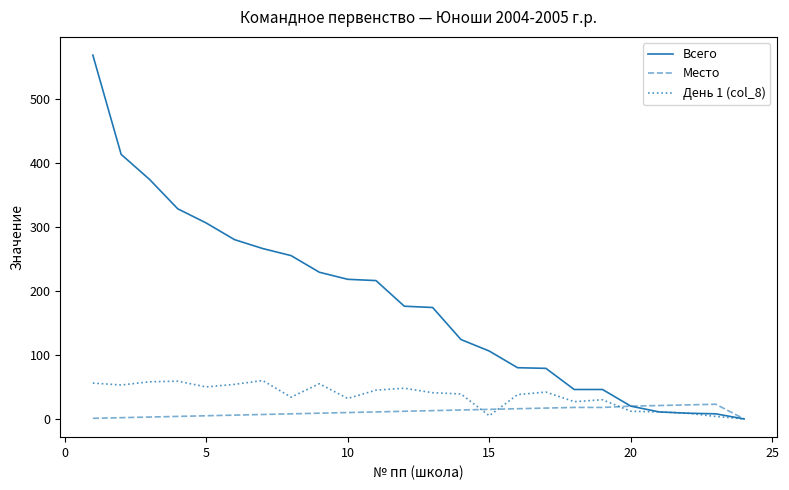

True or false: День 1 (col_8) has more than 1 interior local peaks.

True